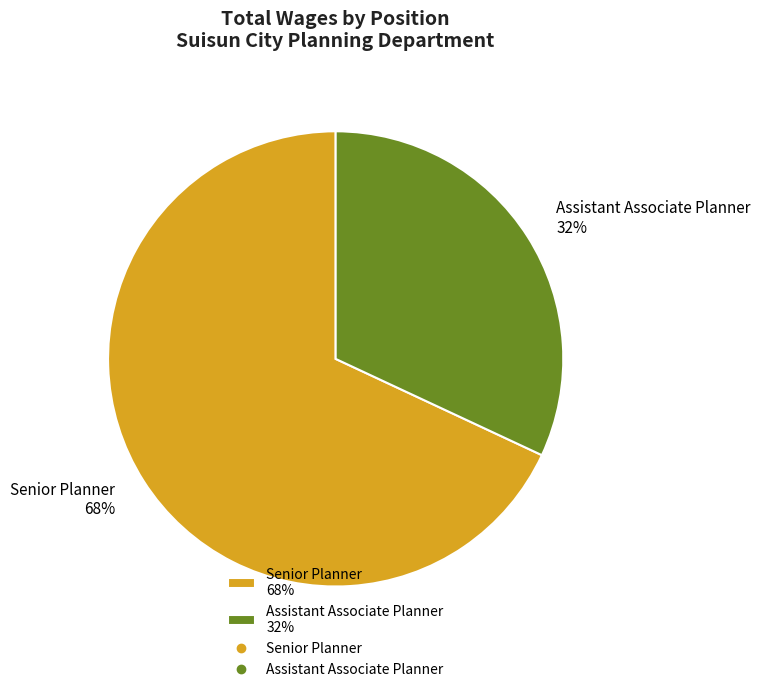

To the nearest percent, what portion does Senior Planner represent?

68%